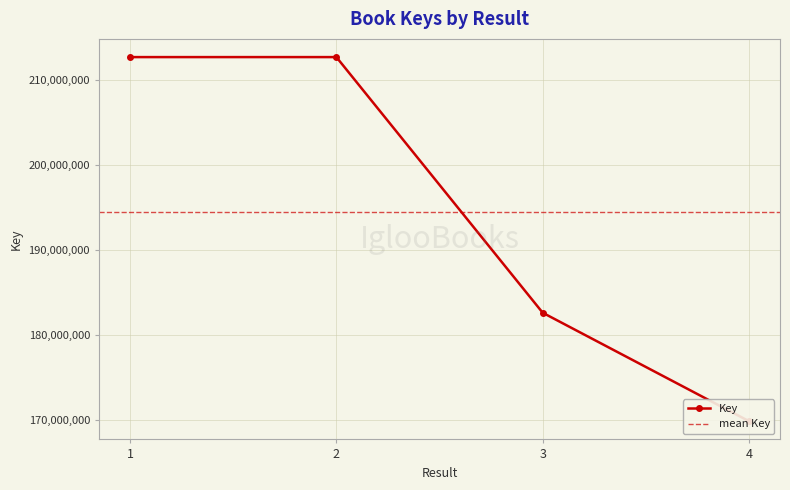

The chart shows a value of 169898711 at 4. True or false?

True